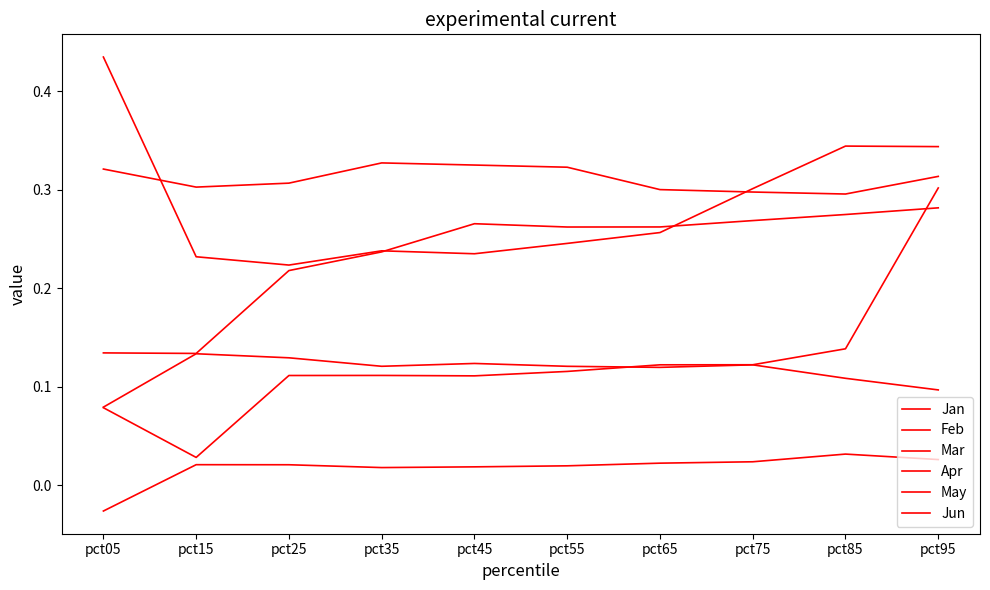

Reading left to right, extract all data points from this chart.

Jan: -0.0	0.0	0.0	0.0	0.0	0.0	0.0	0.0	0.0	0.0
Feb: 0.4	0.2	0.2	0.2	0.2	0.2	0.3	0.3	0.3	0.3
Mar: 0.1	0.0	0.1	0.1	0.1	0.1	0.1	0.1	0.1	0.3
Apr: 0.1	0.1	0.1	0.1	0.1	0.1	0.1	0.1	0.1	0.1
May: 0.1	0.1	0.2	0.2	0.3	0.3	0.3	0.3	0.3	0.3
Jun: 0.3	0.3	0.3	0.3	0.3	0.3	0.3	0.3	0.3	0.3